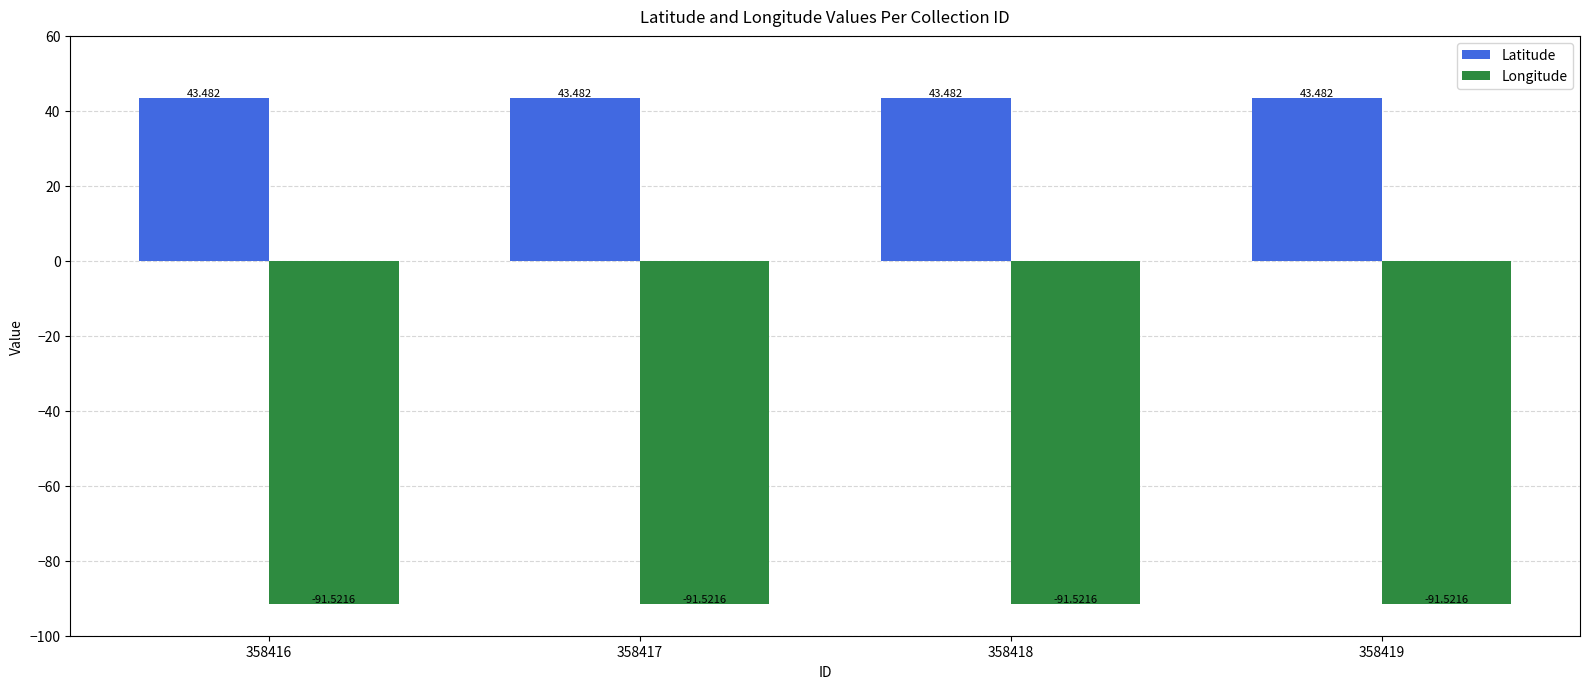

Is the value of Latitude at 358416 greater than the value of Longitude at 358418?

Yes